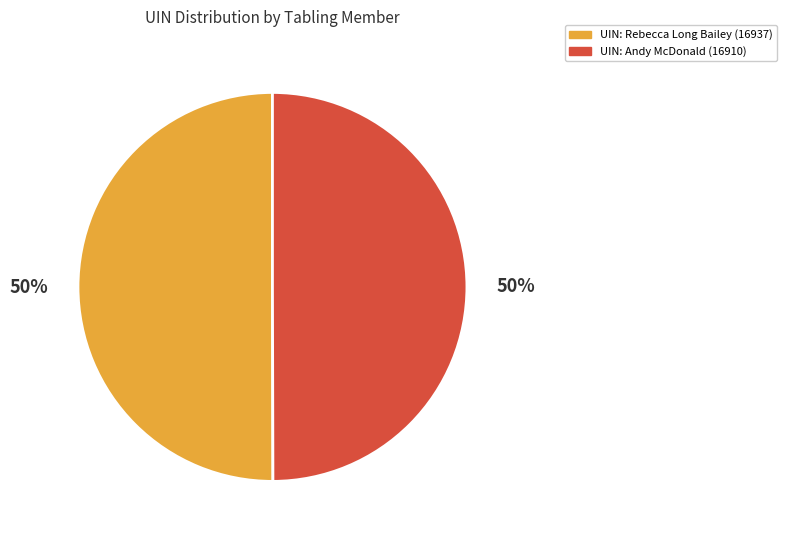

What is the ratio of the value at UIN: Rebecca Long Bailey (16937) to the value at UIN: Andy McDonald (16910)?

1.0